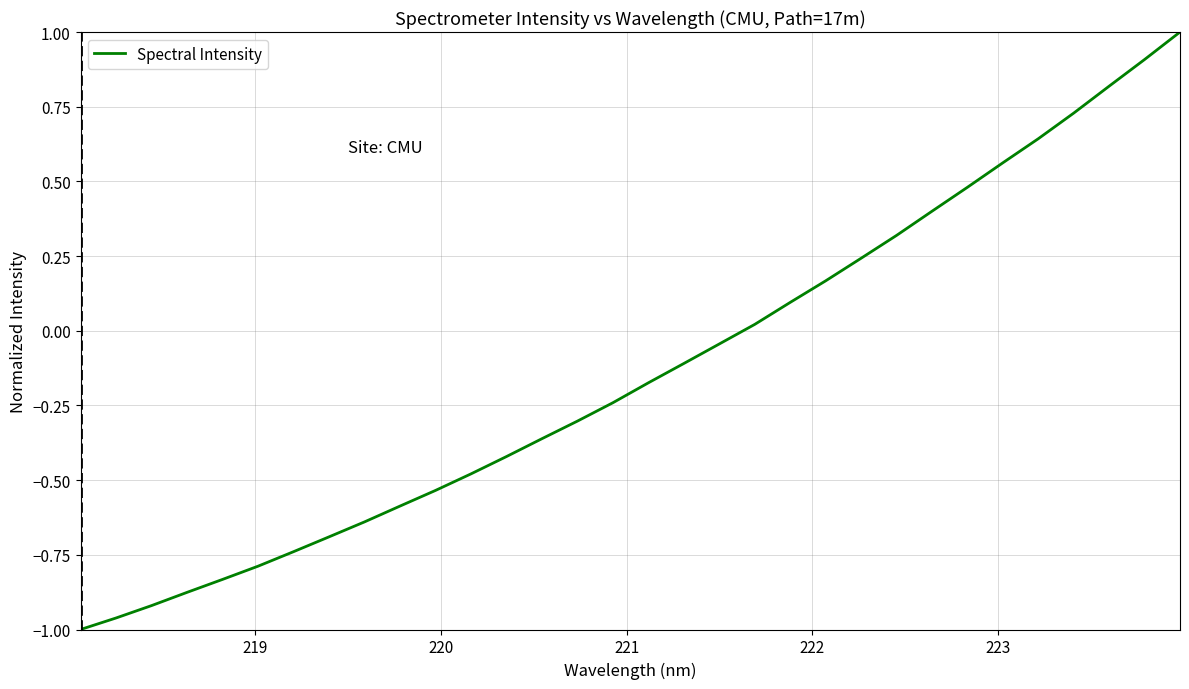

What is the greatest value displayed?

1.0